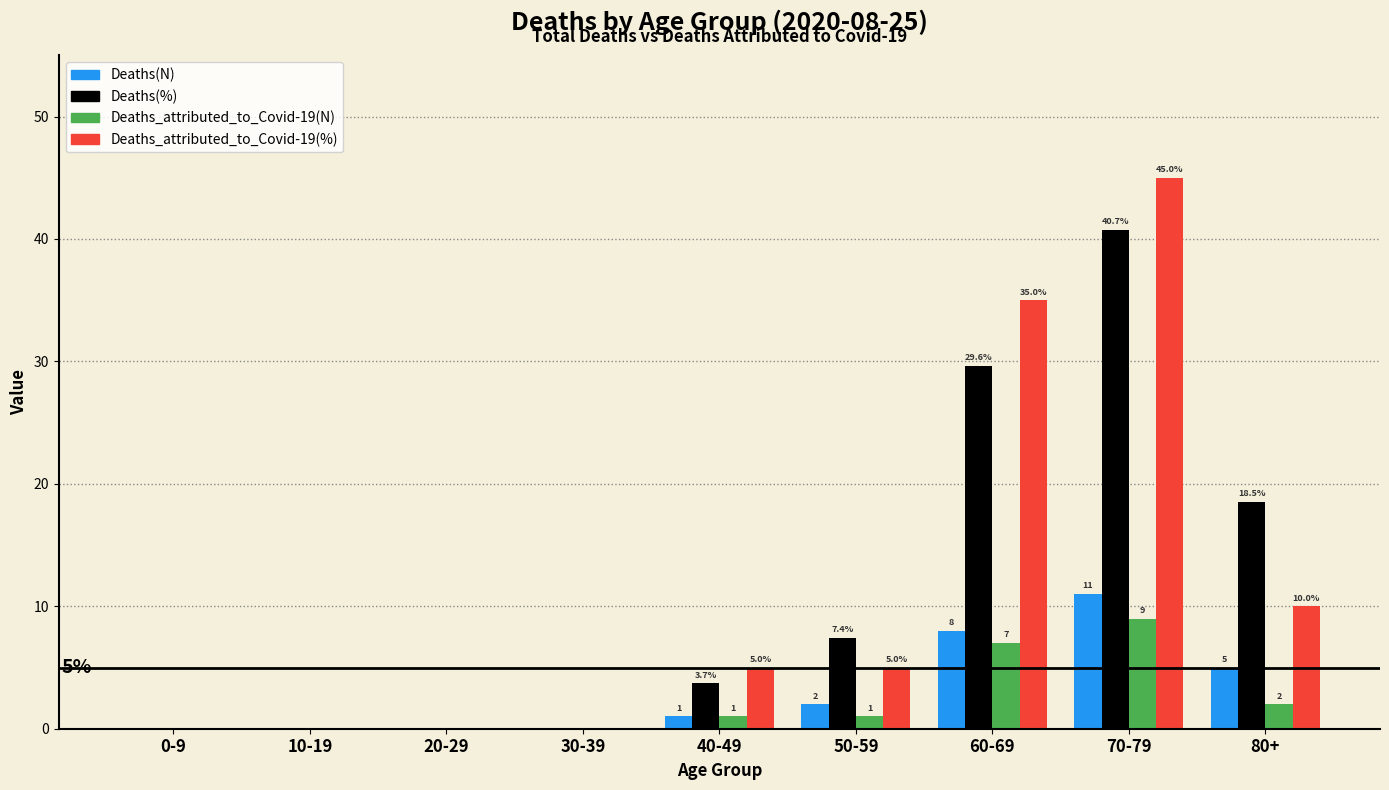

Which series changed the most between 30-39 and 40-49?

Deaths_attributed_to_Covid-19(%)